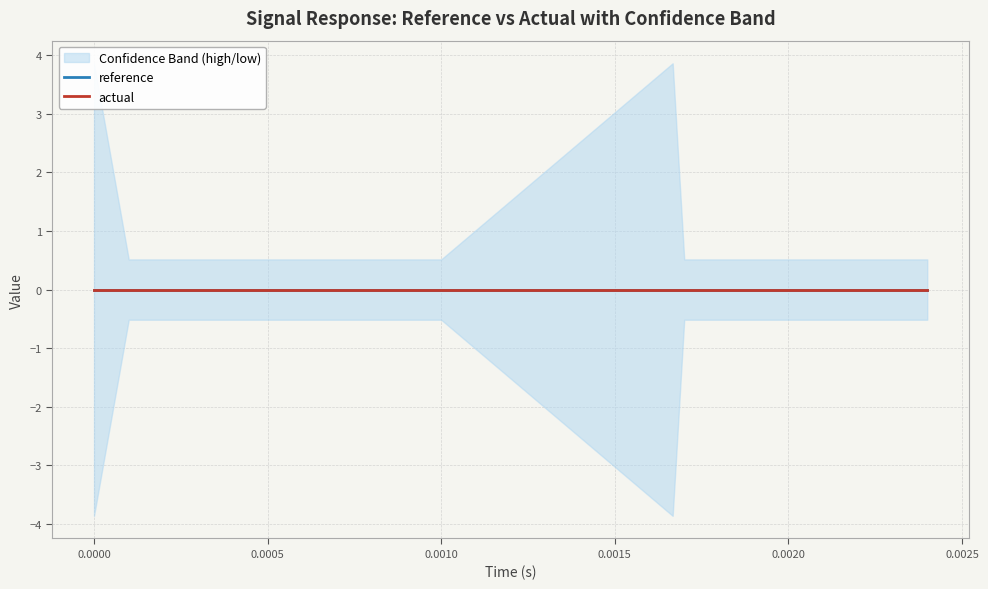

True or false: actual and low intersect in this chart.

False